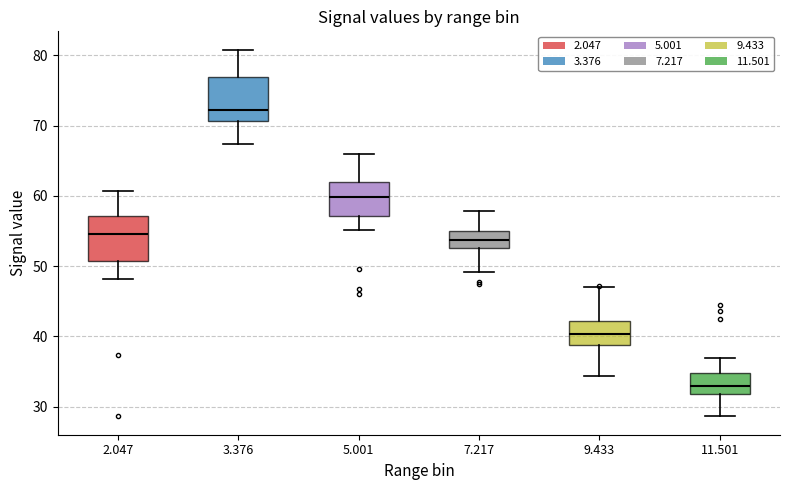

Which box has the highest median line?

3.376